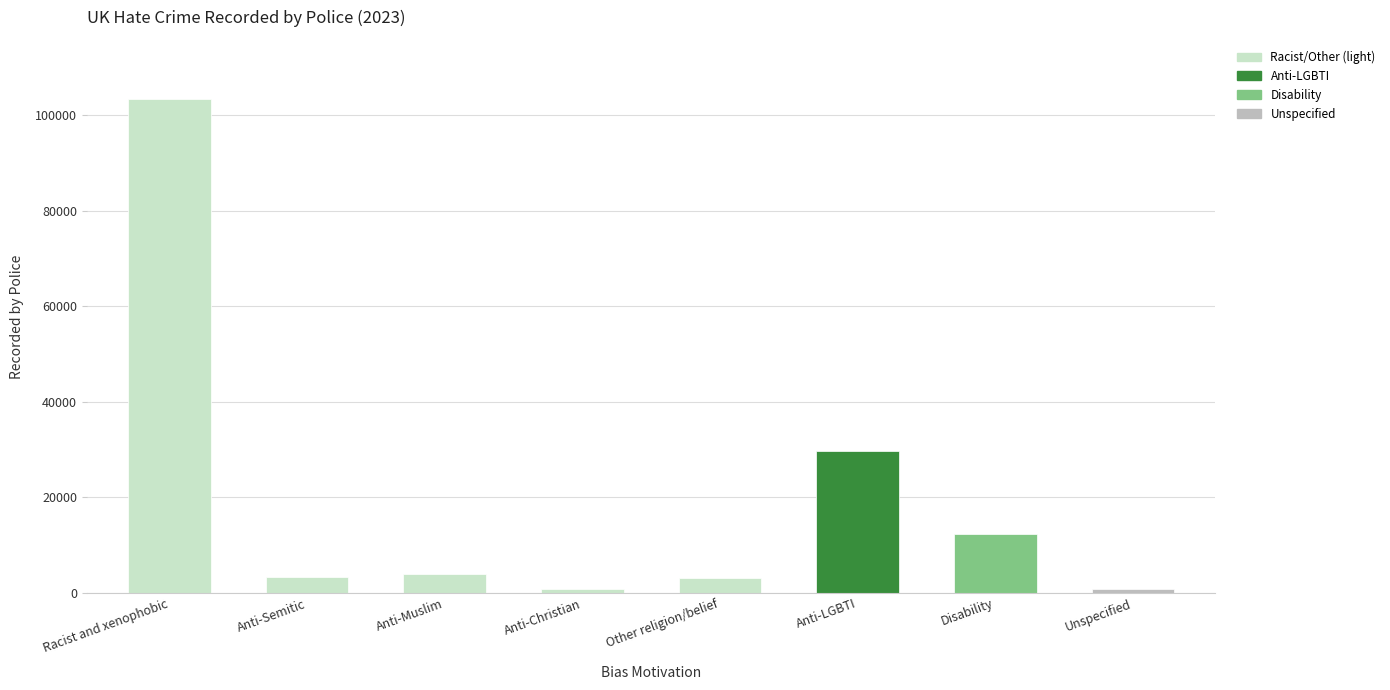

Between Anti-LGBTI and Anti-Christian, which is larger?

Anti-LGBTI